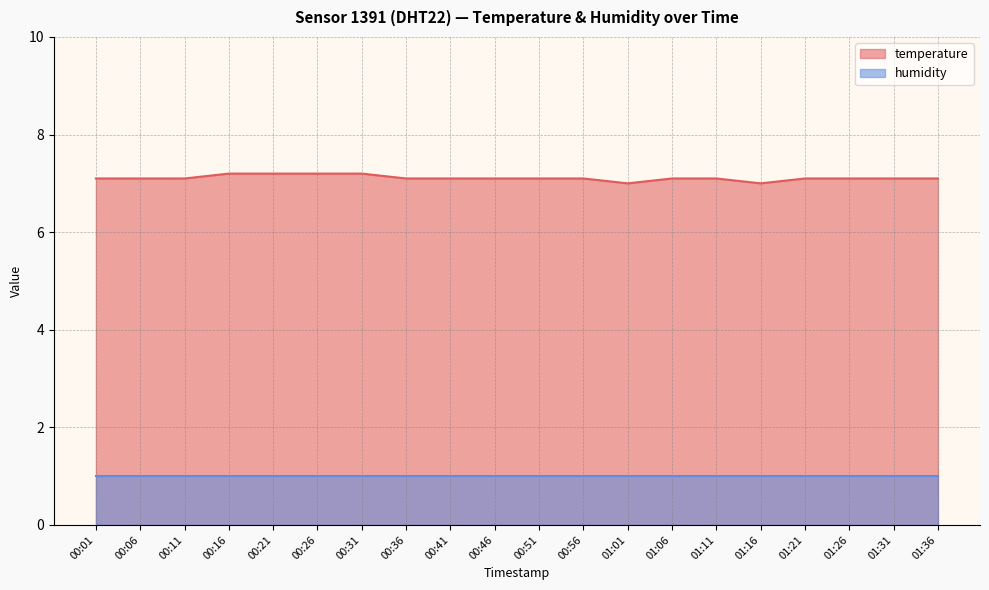

What is the lowest value of the temperature series?

7.0